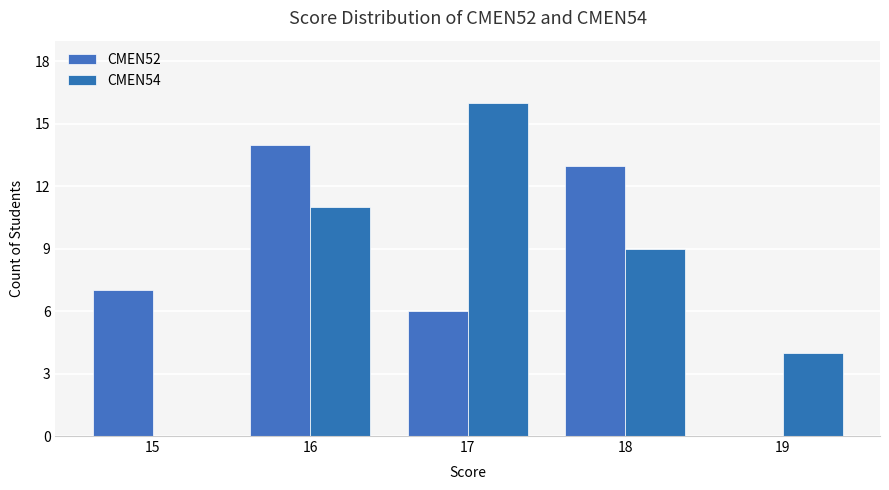

How many categories are shown in the chart?

5